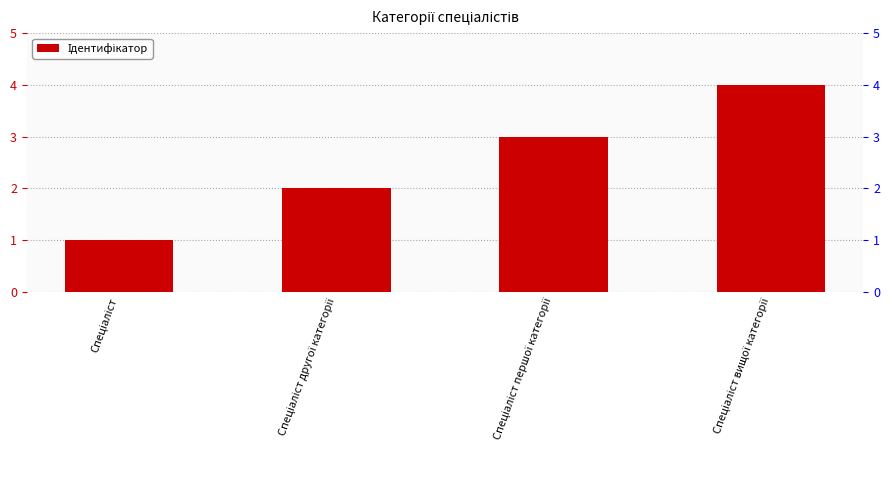

What is the sum of all values?

10